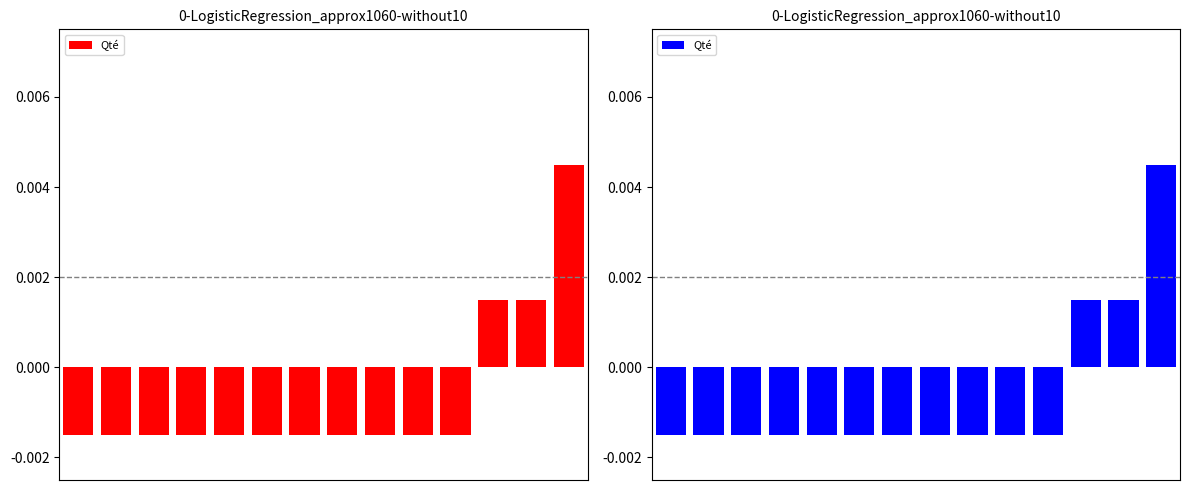

Reading left to right, extract all data points from this chart.

0=-0.0	1=-0.0	2=-0.0	3=-0.0	4=-0.0	5=-0.0	6=-0.0	7=-0.0	8=-0.0	9=-0.0	10=-0.0	11=0.0	12=0.0	13=0.0